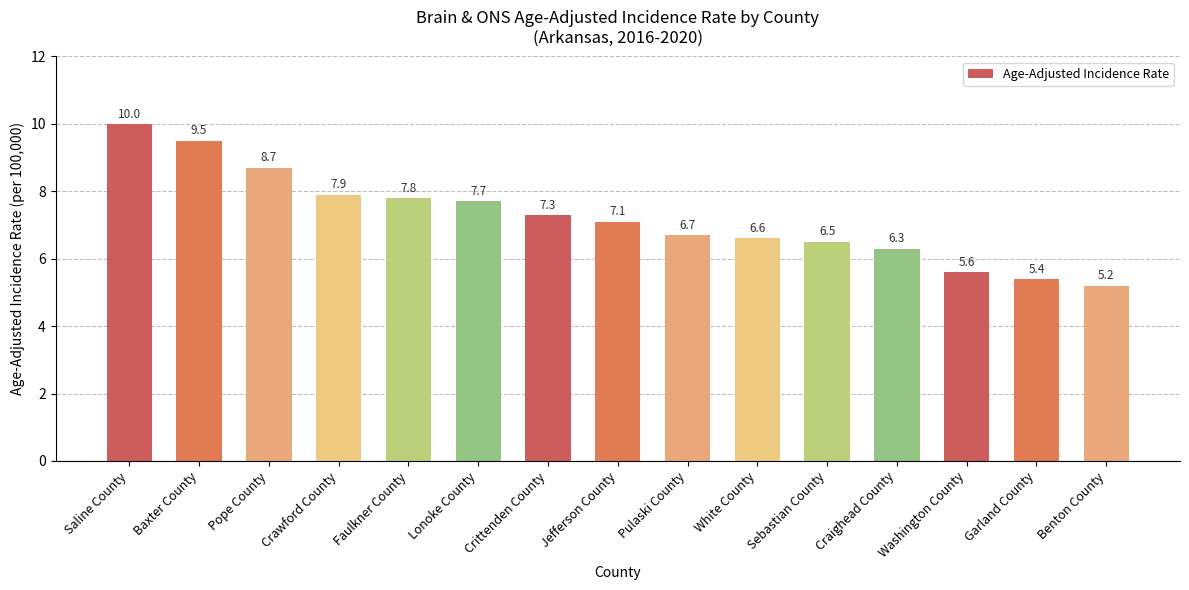

Between Pope County and White County, which is larger?

Pope County